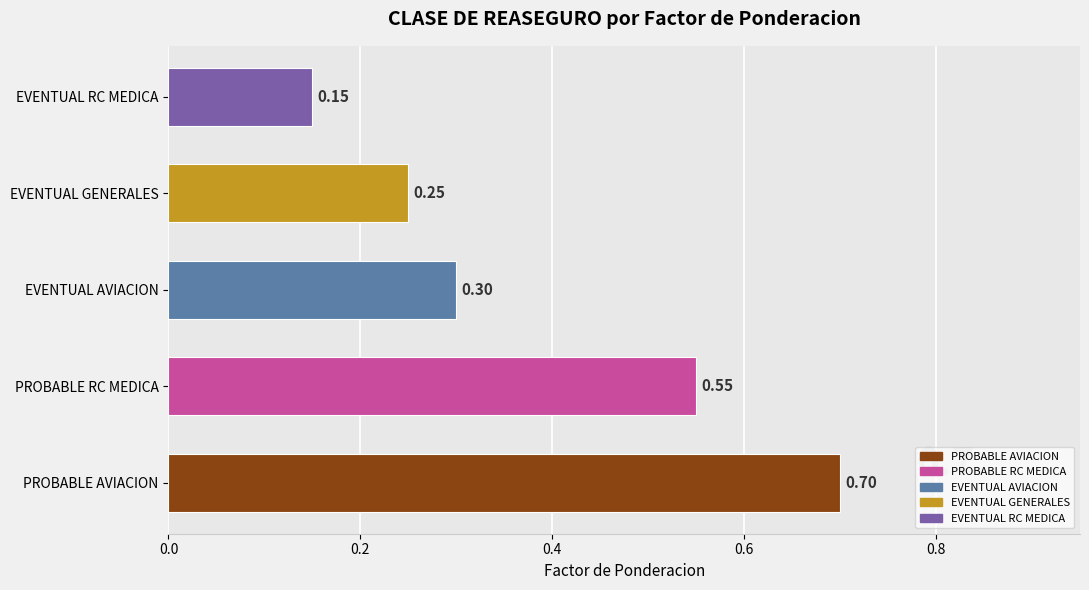

Between PROBABLE RC MEDICA and EVENTUAL AVIACION, which is larger?

PROBABLE RC MEDICA